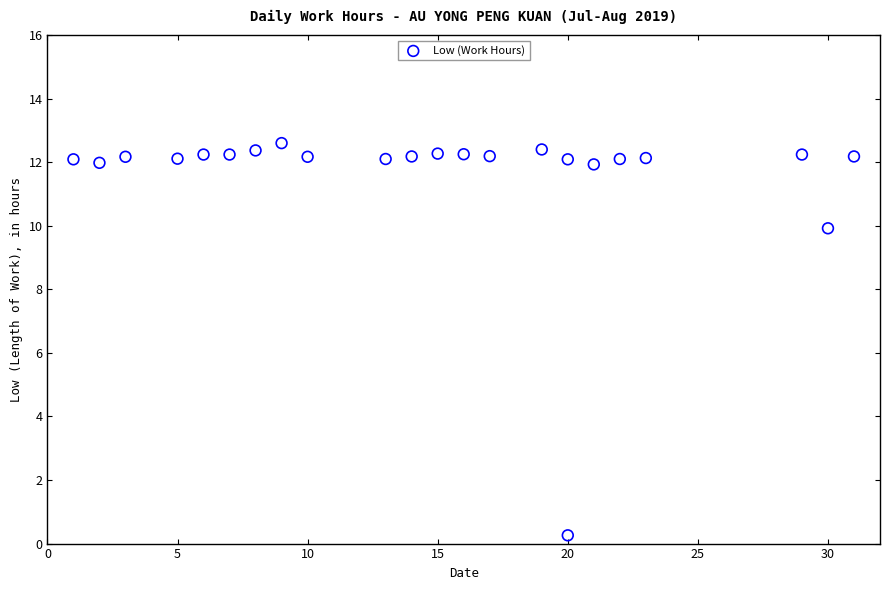

What is the range of Y values (max minus min)?

12.3